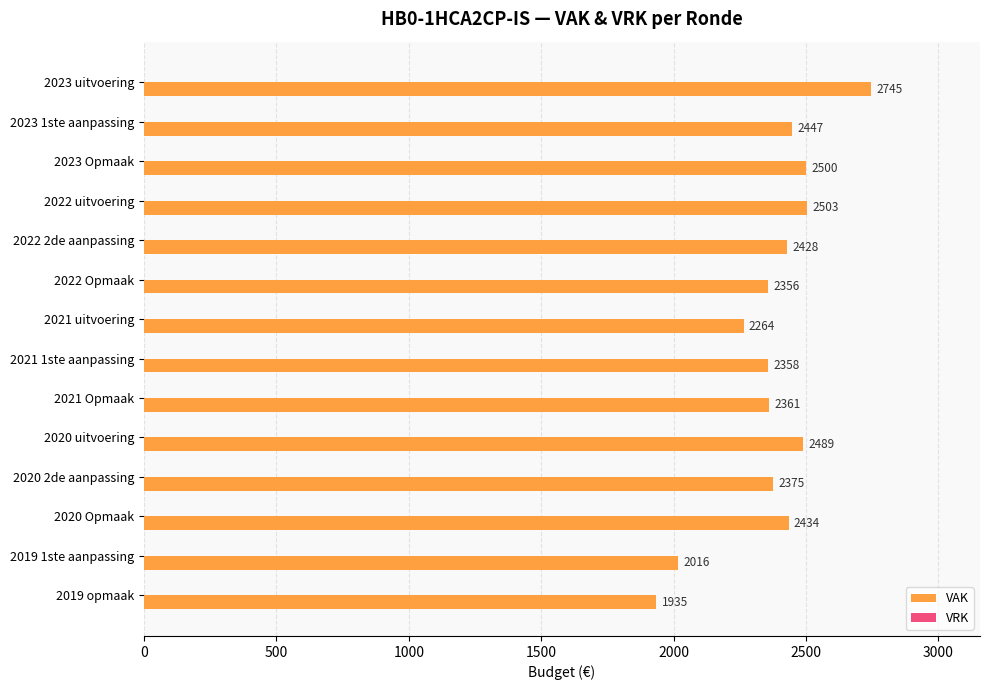

True or false: the data shows 2375 at 2020 2de aanpassing.

True